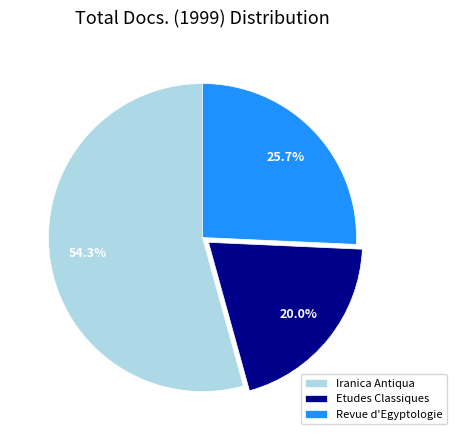

How much of the chart is everything except Revue d'Egyptologie?

74.3%